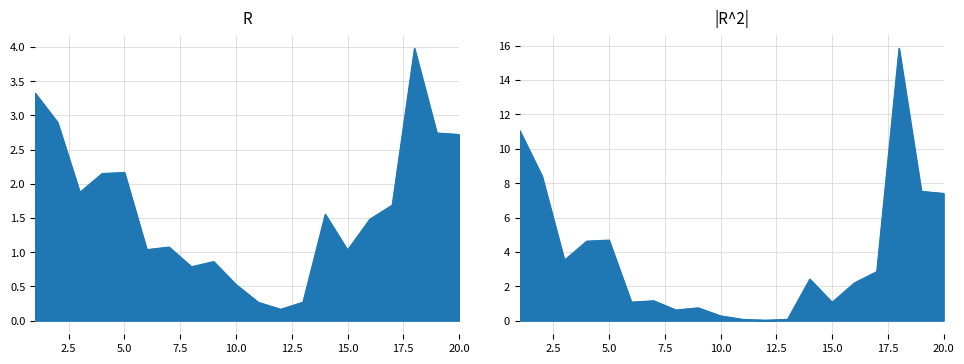

At which category is the sum across all series the highest?

18